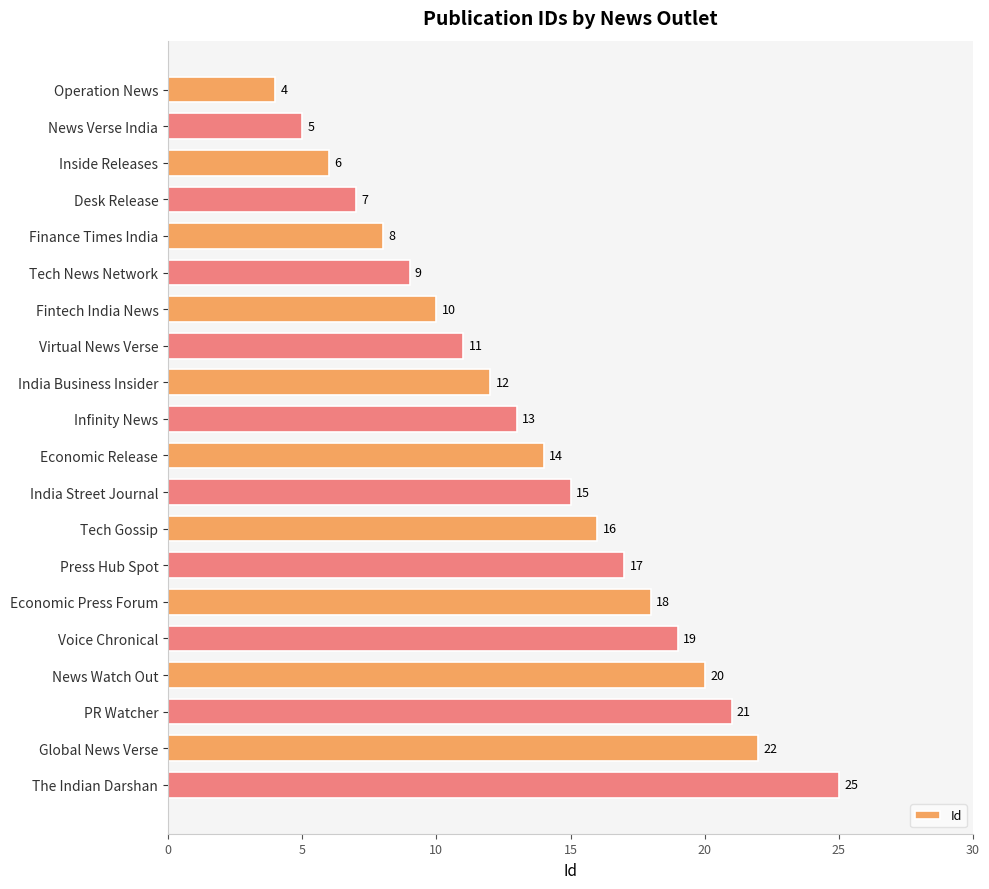

What is the difference between the maximum and minimum values?

21